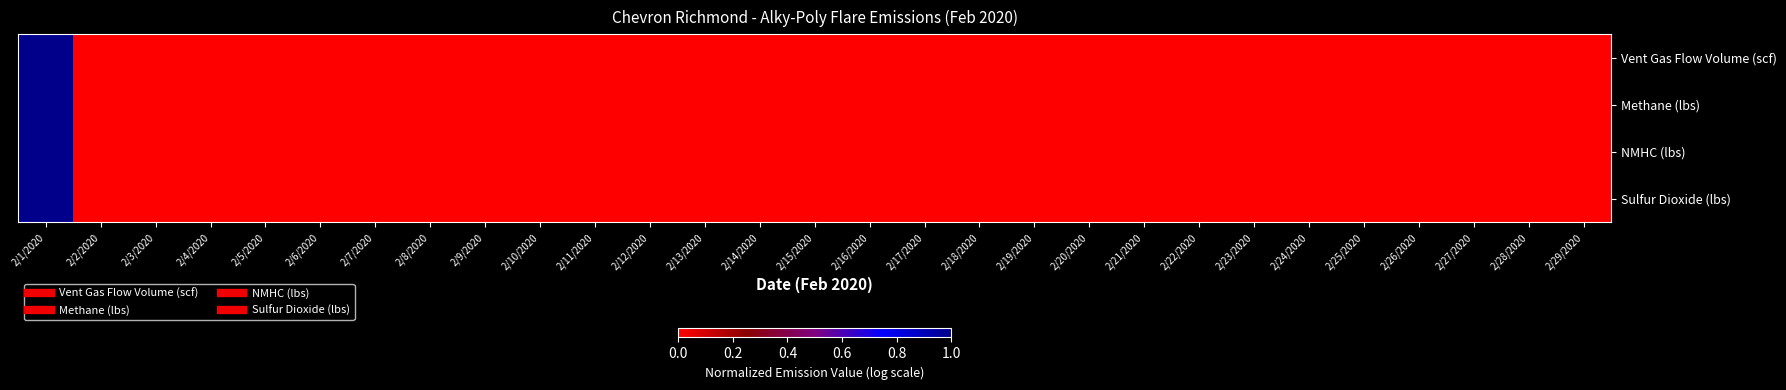

Reading left to right, what are all the values shown in this chart?

Vent Gas Flow Volume (scf): 2/1/2020=1	2/2/2020=0	2/3/2020=0	2/4/2020=0	2/5/2020=0	2/6/2020=0	2/7/2020=0	2/8/2020=0	2/9/2020=0	2/10/2020=0	2/11/2020=0	2/12/2020=0	2/13/2020=0	2/14/2020=0	2/15/2020=0	2/16/2020=0	2/17/2020=0	2/18/2020=0	2/19/2020=0	2/20/2020=0	2/21/2020=0	2/22/2020=0	2/23/2020=0	2/24/2020=0	2/25/2020=0	2/26/2020=0	2/27/2020=0	2/28/2020=0	2/29/2020=0
Methane (lbs): 2/1/2020=1	2/2/2020=0	2/3/2020=0	2/4/2020=0	2/5/2020=0	2/6/2020=0	2/7/2020=0	2/8/2020=0	2/9/2020=0	2/10/2020=0	2/11/2020=0	2/12/2020=0	2/13/2020=0	2/14/2020=0	2/15/2020=0	2/16/2020=0	2/17/2020=0	2/18/2020=0	2/19/2020=0	2/20/2020=0	2/21/2020=0	2/22/2020=0	2/23/2020=0	2/24/2020=0	2/25/2020=0	2/26/2020=0	2/27/2020=0	2/28/2020=0	2/29/2020=0
NMHC (lbs): 2/1/2020=1	2/2/2020=0	2/3/2020=0	2/4/2020=0	2/5/2020=0	2/6/2020=0	2/7/2020=0	2/8/2020=0	2/9/2020=0	2/10/2020=0	2/11/2020=0	2/12/2020=0	2/13/2020=0	2/14/2020=0	2/15/2020=0	2/16/2020=0	2/17/2020=0	2/18/2020=0	2/19/2020=0	2/20/2020=0	2/21/2020=0	2/22/2020=0	2/23/2020=0	2/24/2020=0	2/25/2020=0	2/26/2020=0	2/27/2020=0	2/28/2020=0	2/29/2020=0
Sulfur Dioxide (lbs): 2/1/2020=1	2/2/2020=0	2/3/2020=0	2/4/2020=0	2/5/2020=0	2/6/2020=0	2/7/2020=0	2/8/2020=0	2/9/2020=0	2/10/2020=0	2/11/2020=0	2/12/2020=0	2/13/2020=0	2/14/2020=0	2/15/2020=0	2/16/2020=0	2/17/2020=0	2/18/2020=0	2/19/2020=0	2/20/2020=0	2/21/2020=0	2/22/2020=0	2/23/2020=0	2/24/2020=0	2/25/2020=0	2/26/2020=0	2/27/2020=0	2/28/2020=0	2/29/2020=0